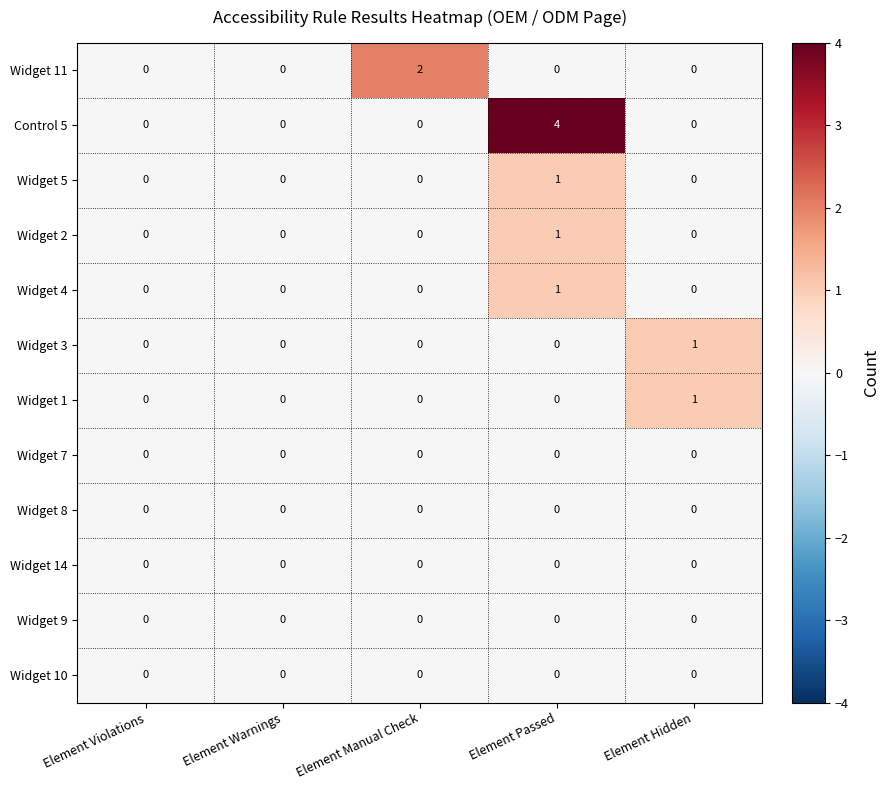

What is the greatest value displayed?

4